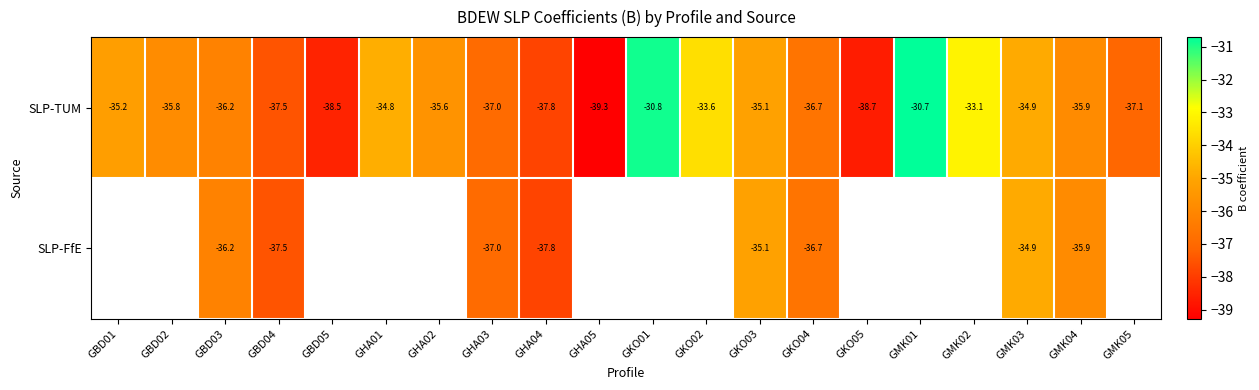

What is the approximate value of SLP-TUM at GMK01?

-30.7